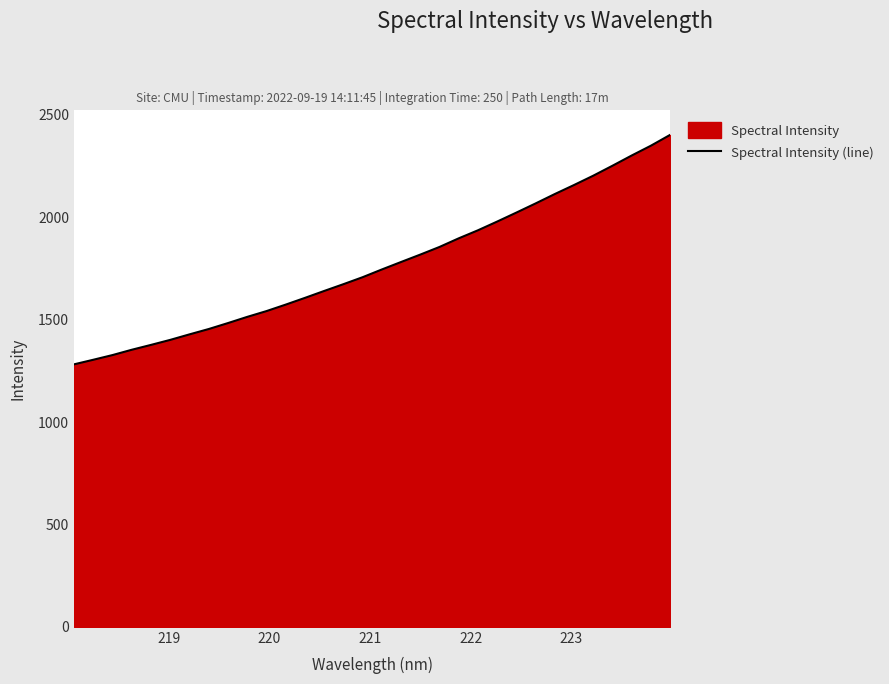

What is the minimum value shown in the chart?

1281.5